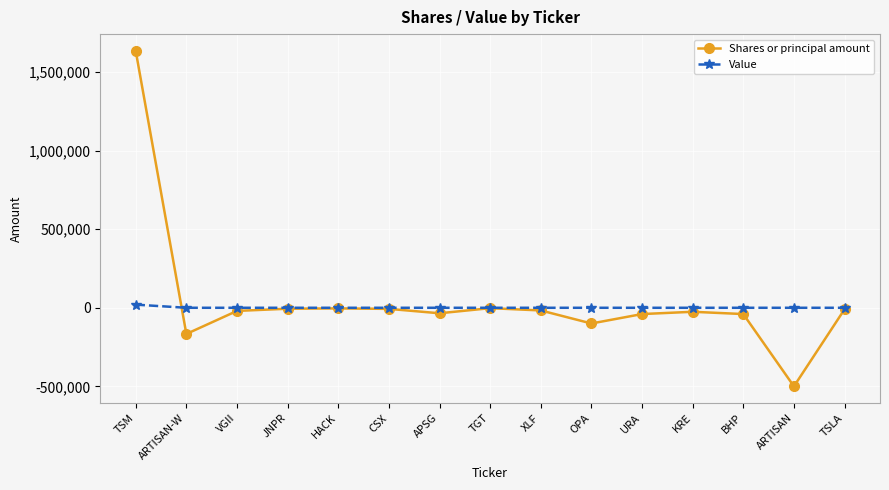

What is the label of the 6th point from the left?

CSX